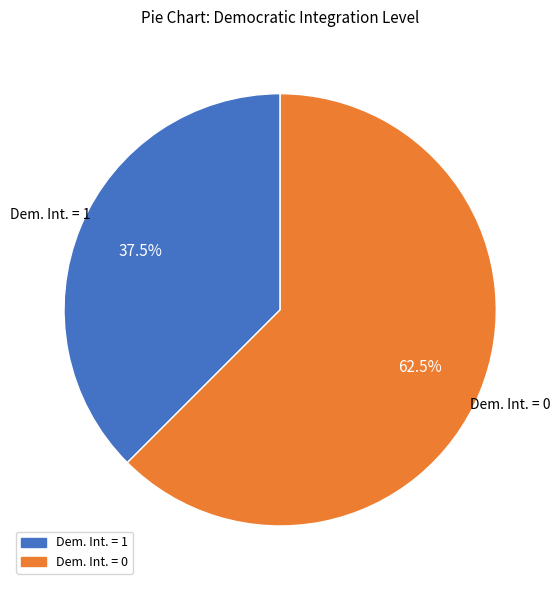

Is there any slice that represents more than half of the pie?

Yes